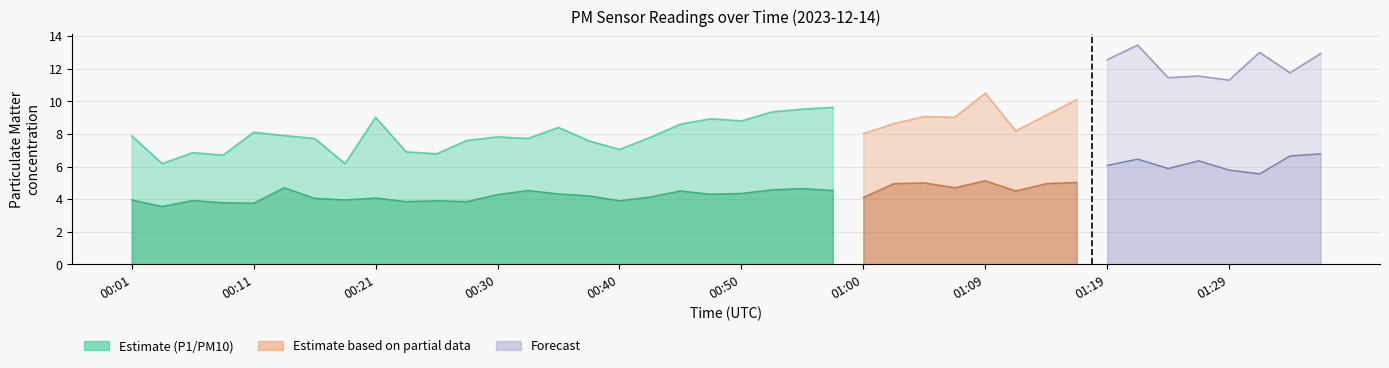

What is the sum of all P2 values?

187.4